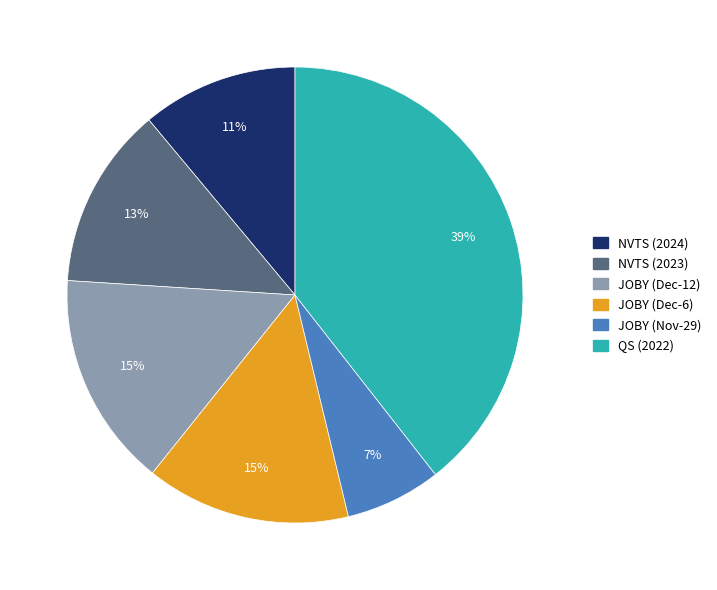

To the nearest percent, what is the average slice percentage?

17%